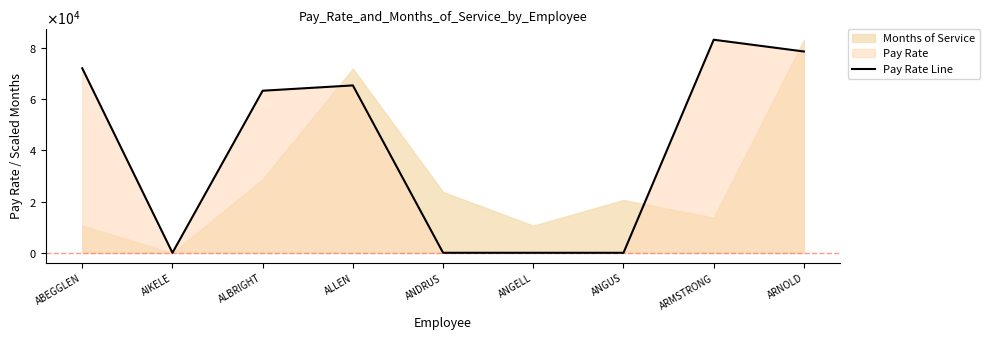

At which category does the chart reach its peak across all series?

ARMSTRONG